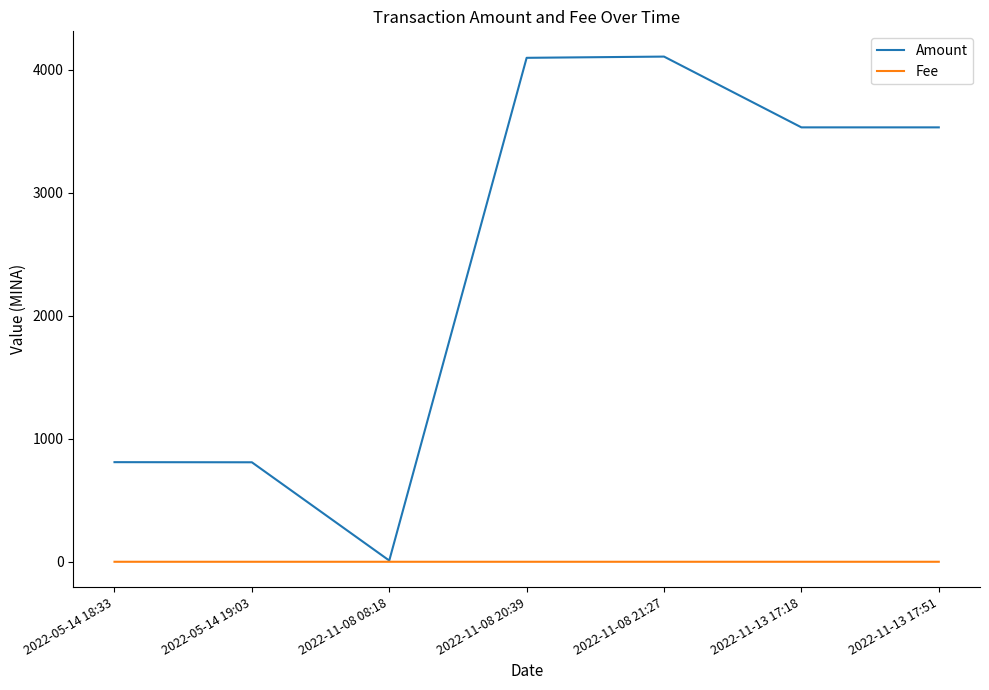

The value of Fee at 2022-05-14 19:03 is 0.0. True or false?

True